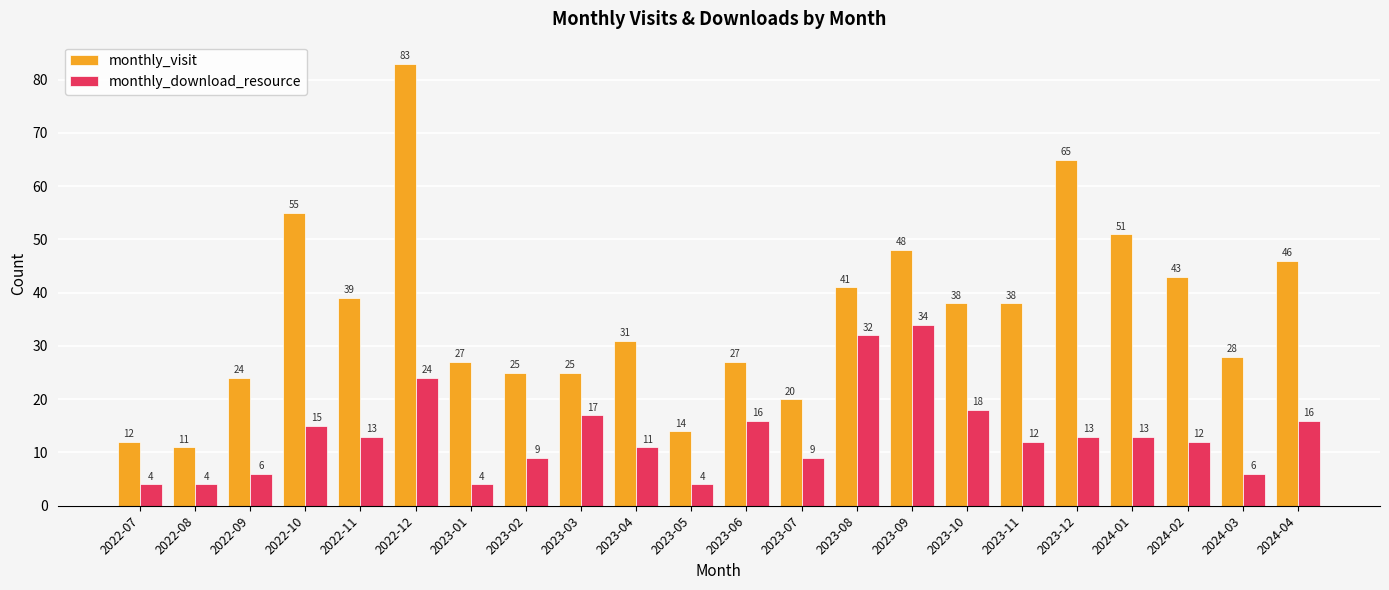

What position from the left is 2023-04?

10